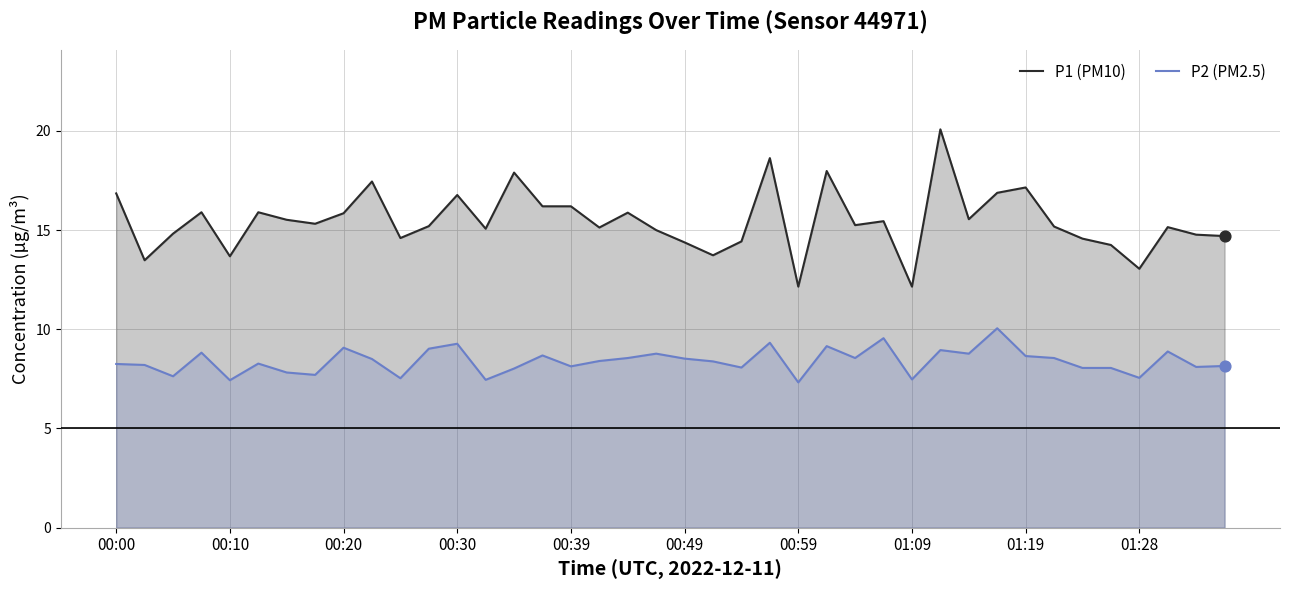

What are all the series names shown in the legend?

P1 (PM10), P2 (PM2.5)